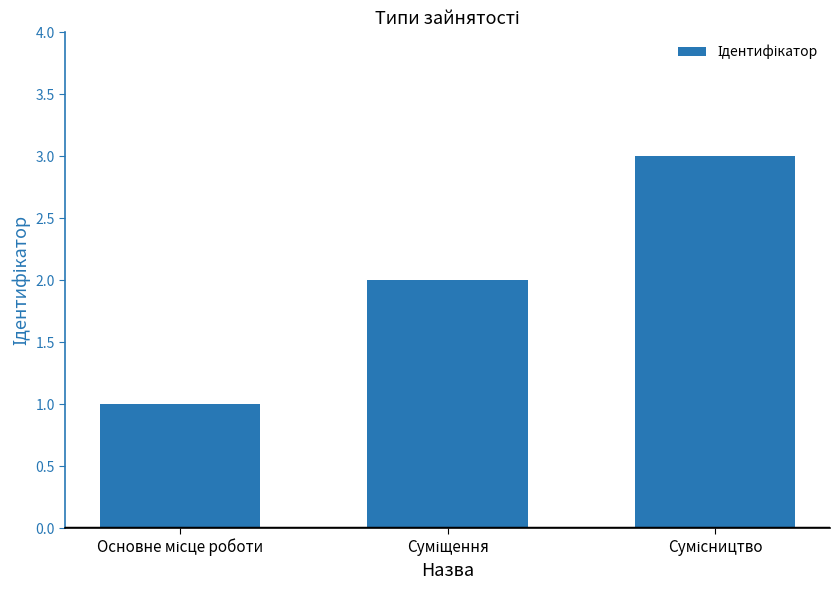

Reading right to left, extract all data points from this chart.

3	2	1